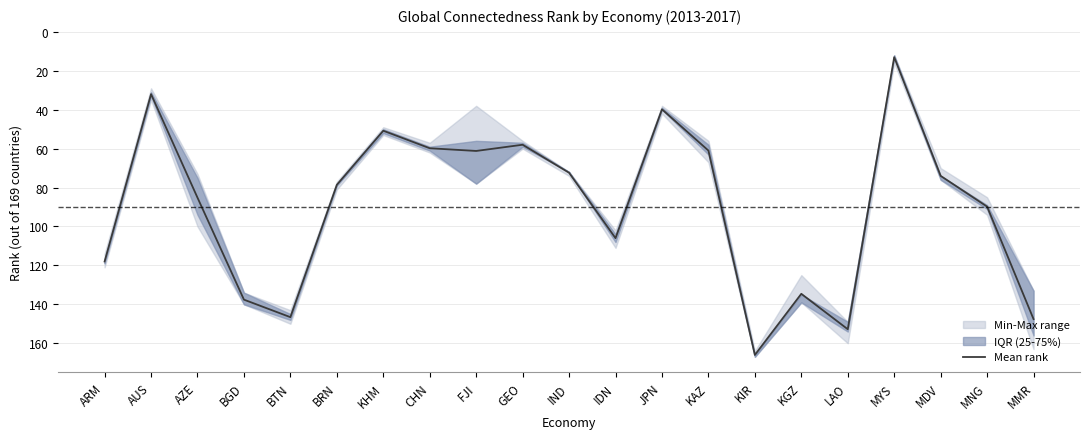

The Mean rank series shows 80.1 at ARM. True or false?

False